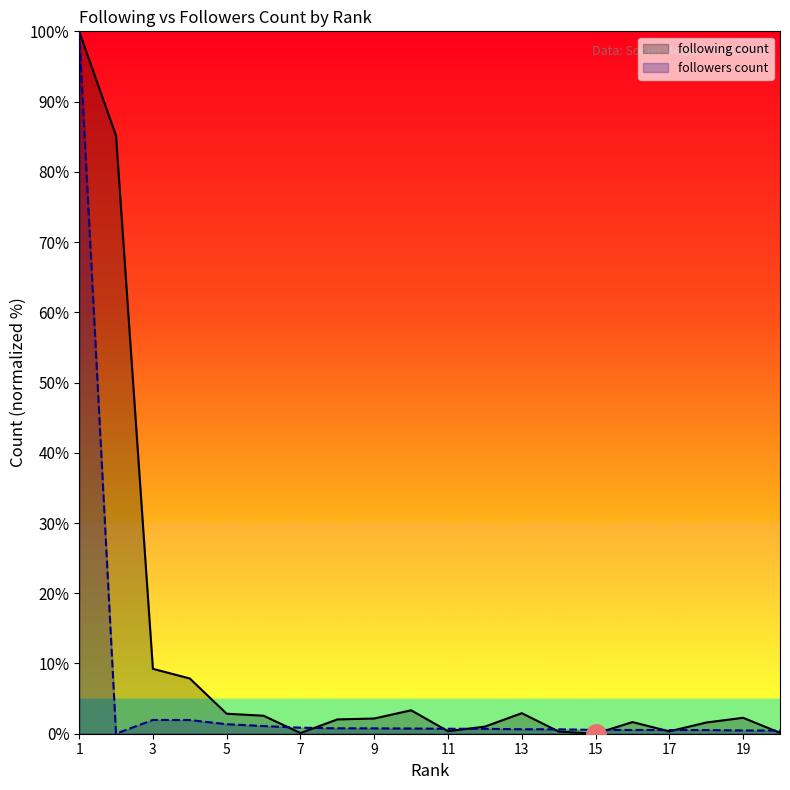

What is the average value of the followers count series?

5.8